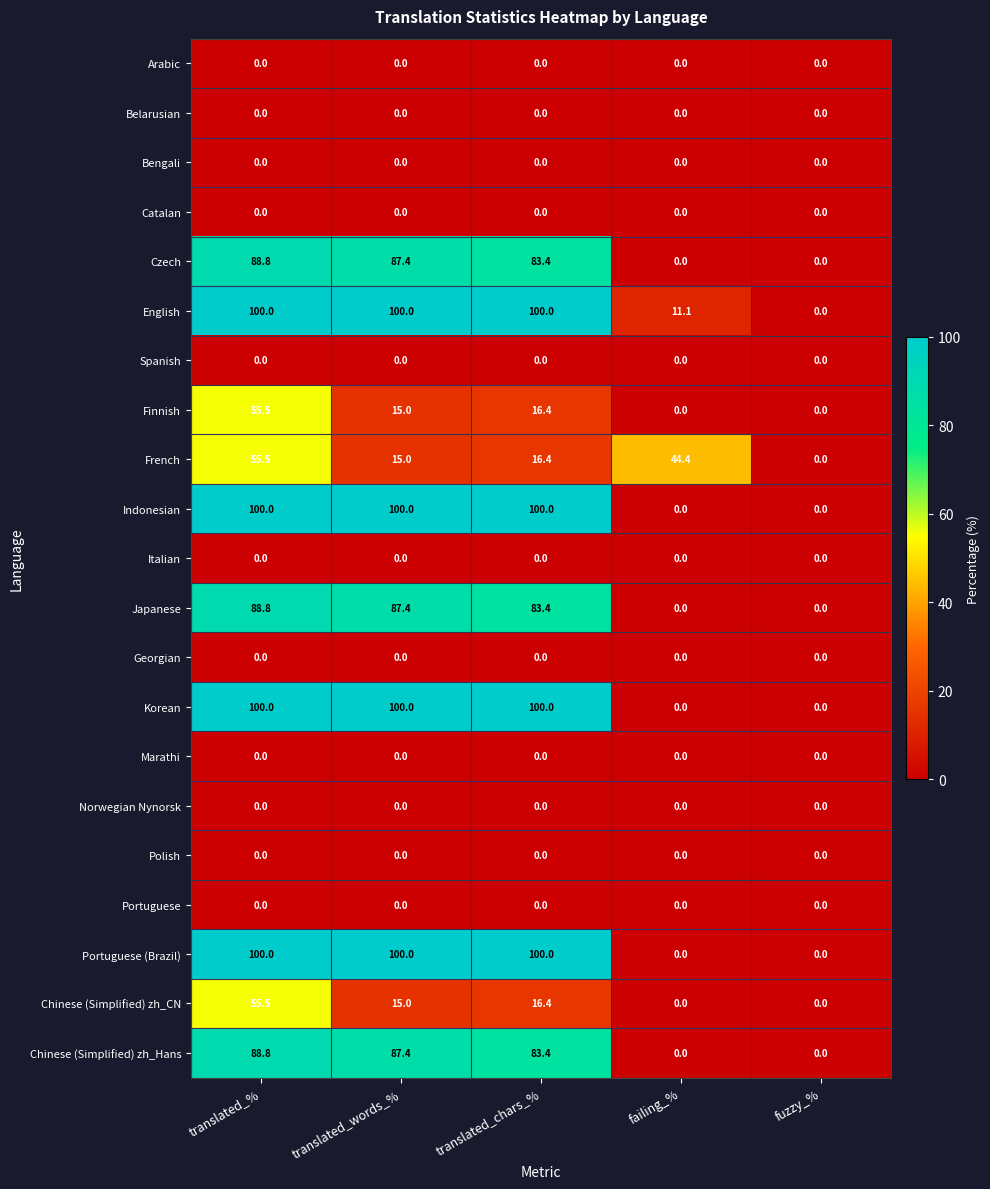

At how many categories does at least one series exceed 70?

3